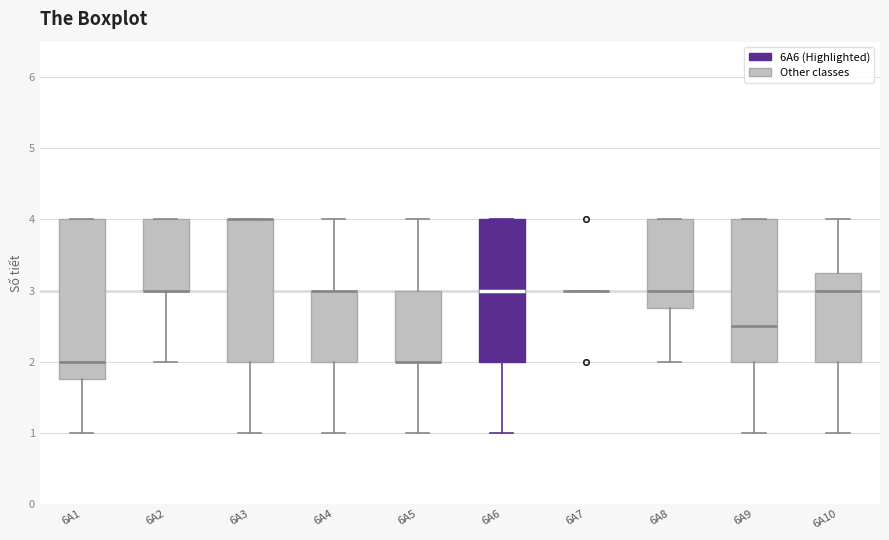

Reading left to right, transcribe this box plot: for each box, give where its median line is, the range the box spans, and where its two whiskers end, as read against the y-axis. The values are not printed on the chart, so give them approximately, as read against the axis.

6A1: median 2.0, box 1.8 to 4.0, whiskers 1.0 to 4.0
6A2: median 3.0 (drawn on the box's lower edge), box 3.0 to 4.0, whiskers 2.0 to 4.0
6A3: median 4.0 (drawn on the box's upper edge), box 2.0 to 4.0, whiskers 1.0 to 4.0
6A4: median 3.0 (drawn on the box's upper edge), box 2.0 to 3.0, whiskers 1.0 to 4.0
6A5: median 2.0 (drawn on the box's lower edge), box 2.0 to 3.0, whiskers 1.0 to 4.0
6A6: median 3.0, box 2.0 to 4.0, whiskers 1.0 to 4.0
6A7: box collapsed to a line at 3.0, whiskers 3.0 to 3.0
6A8: median 3.0, box 2.8 to 4.0, whiskers 2.0 to 4.0
6A9: median 2.5, box 2.0 to 4.0, whiskers 1.0 to 4.0
6A10: median 3.0, box 2.0 to 3.3, whiskers 1.0 to 4.0